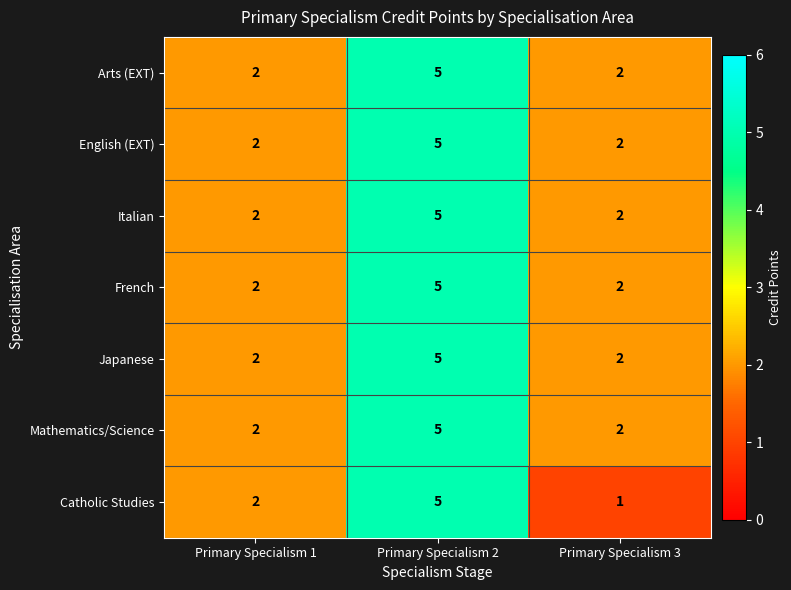

True or false: French has a value of 3 at Primary Specialism 1.

False